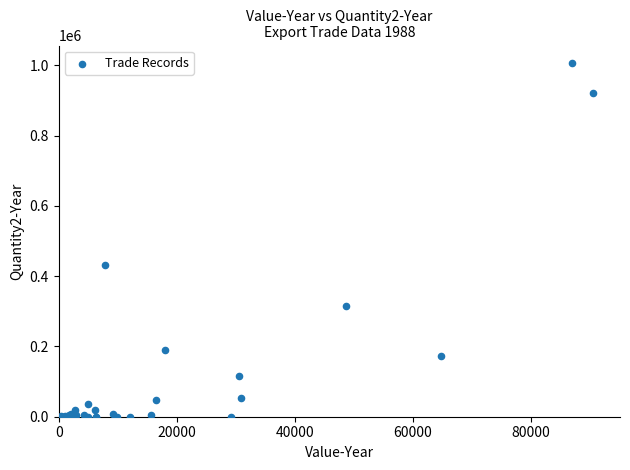

What Y value in the scatter plot is closest to 503009?

432000